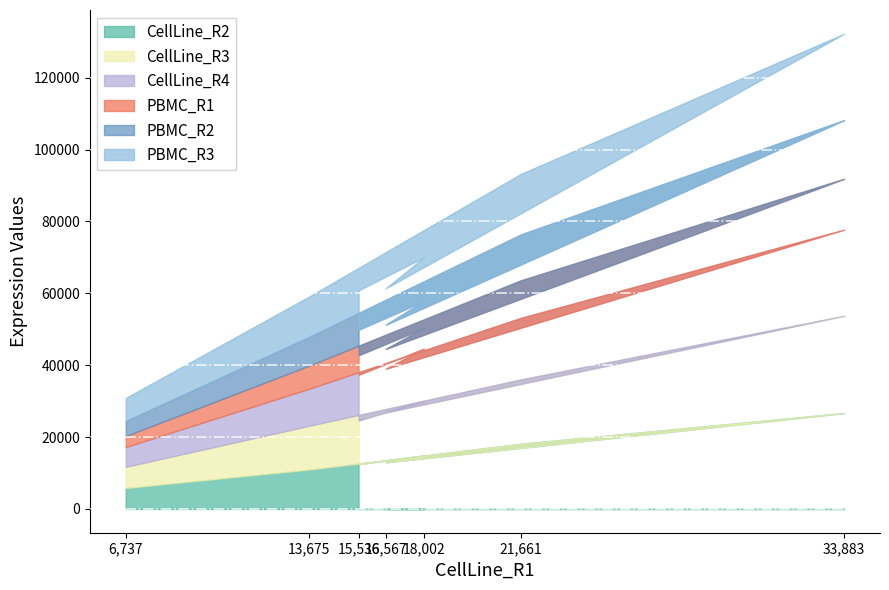

At which label does CellLine_R2 reach its peak?

33,883